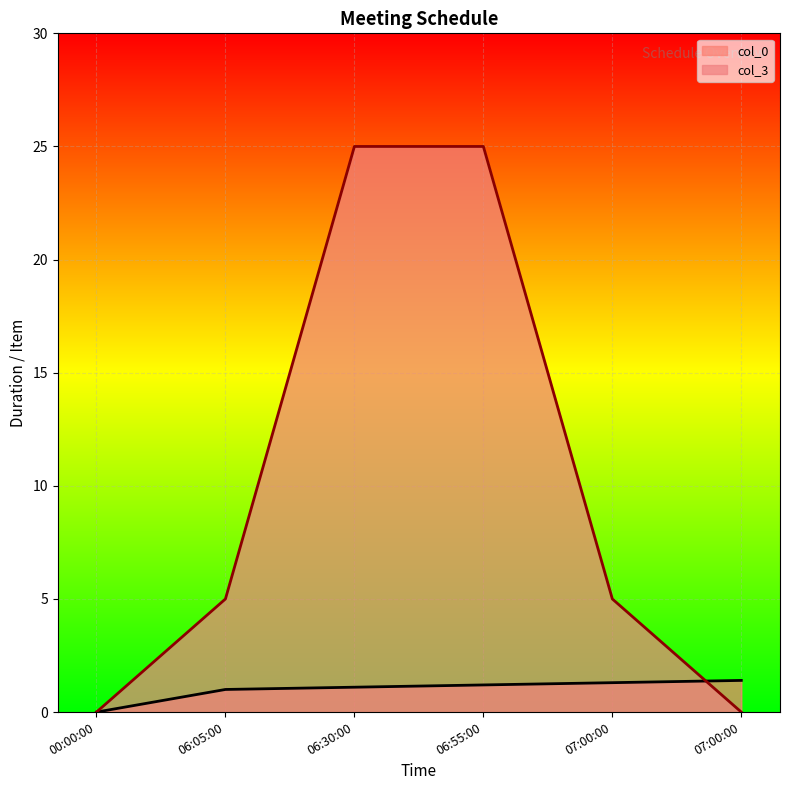

Reading left to right, list all the values displayed in this chart.

col_0: 0.0	1.0	1.1	1.2	1.3	1.4
col_3: 0.0	5.0	25.0	25.0	5.0	0.0